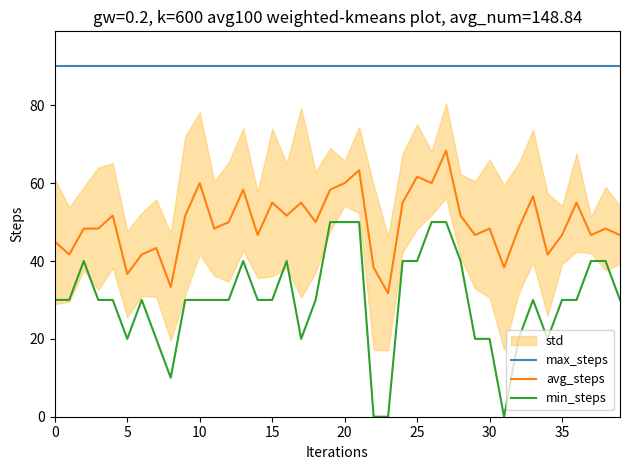

True or false: max_steps and min_steps cross at least once.

False